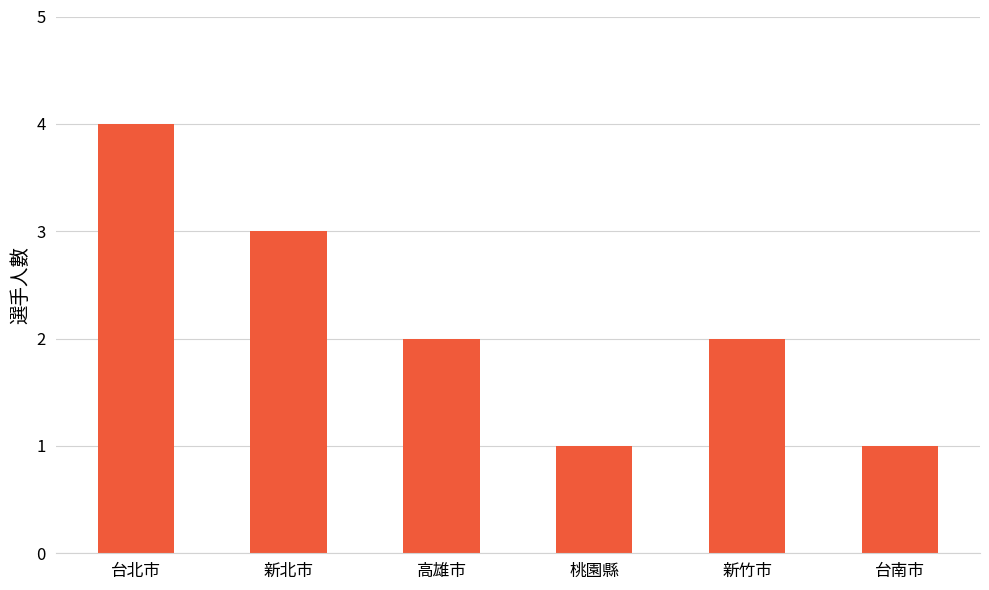

Reading left to right, extract all data points from this chart.

台北市=4	新北市=3	高雄市=2	桃園縣=1	新竹市=2	台南市=1